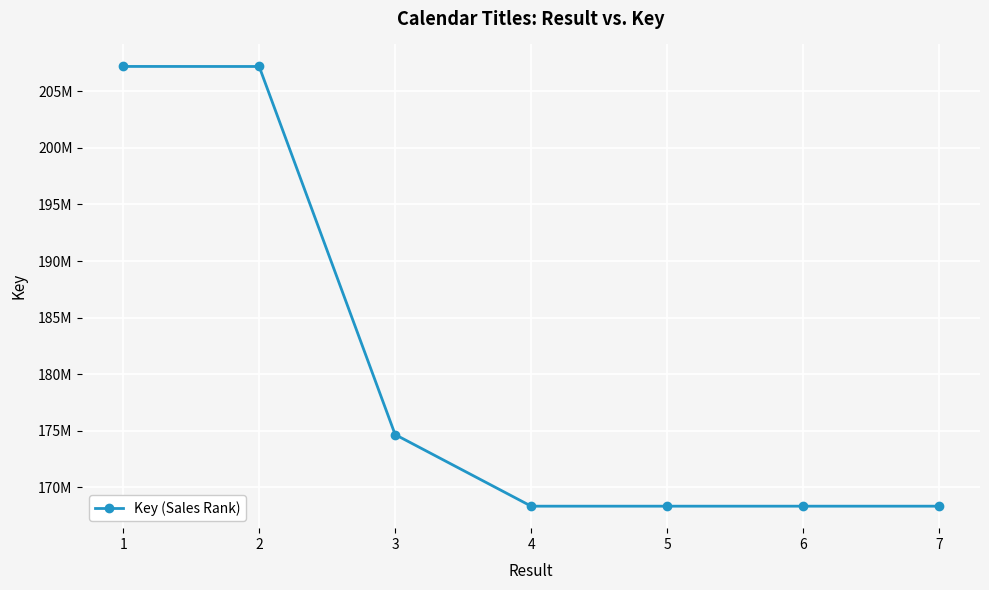

Is this an area chart (filled region under the line)?

No